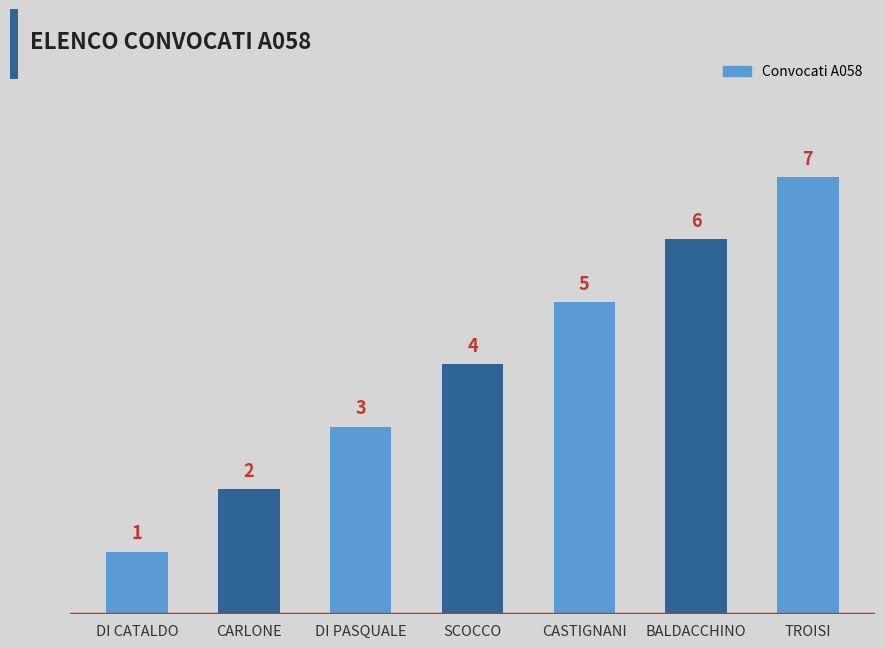

Rank the categories by value from lowest to highest.

DI CATALDO, CARLONE, DI PASQUALE, SCOCCO, CASTIGNANI, BALDACCHINO, TROISI